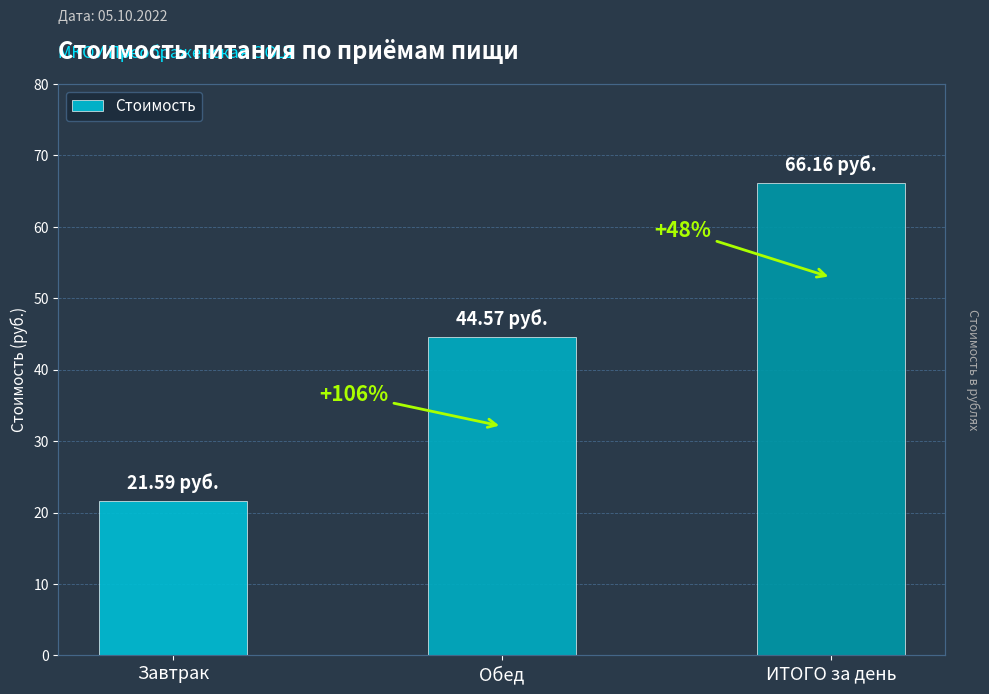

What position from the left is Завтрак?

1